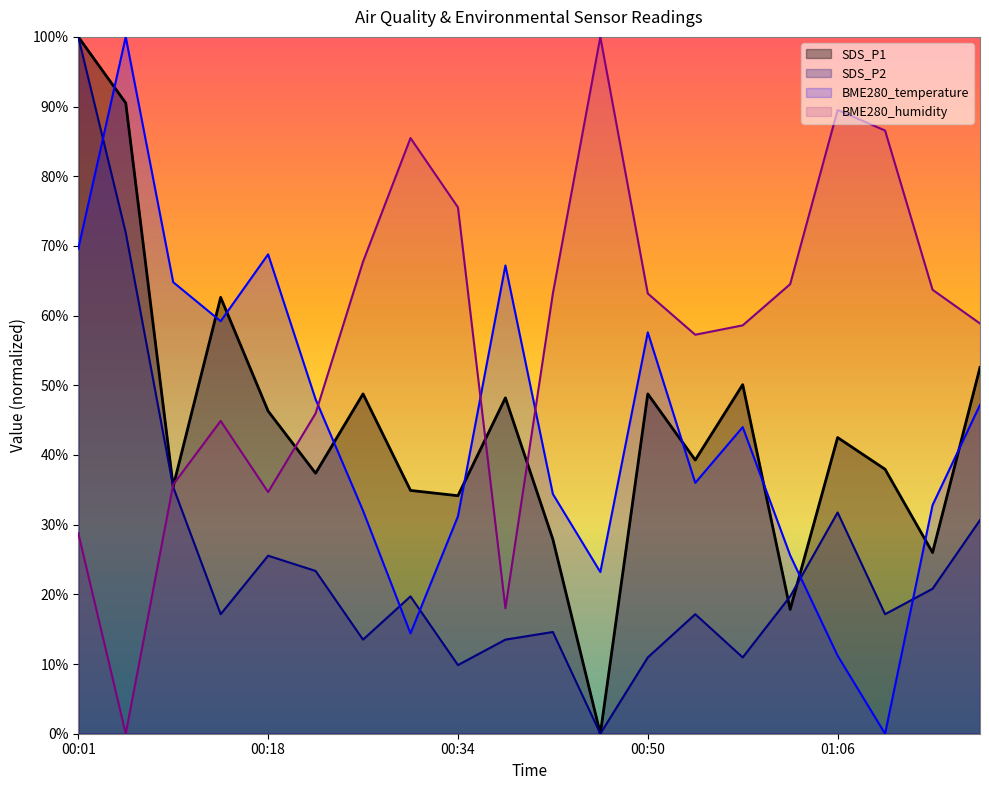

At which category is the sum across all series the highest?

00:01